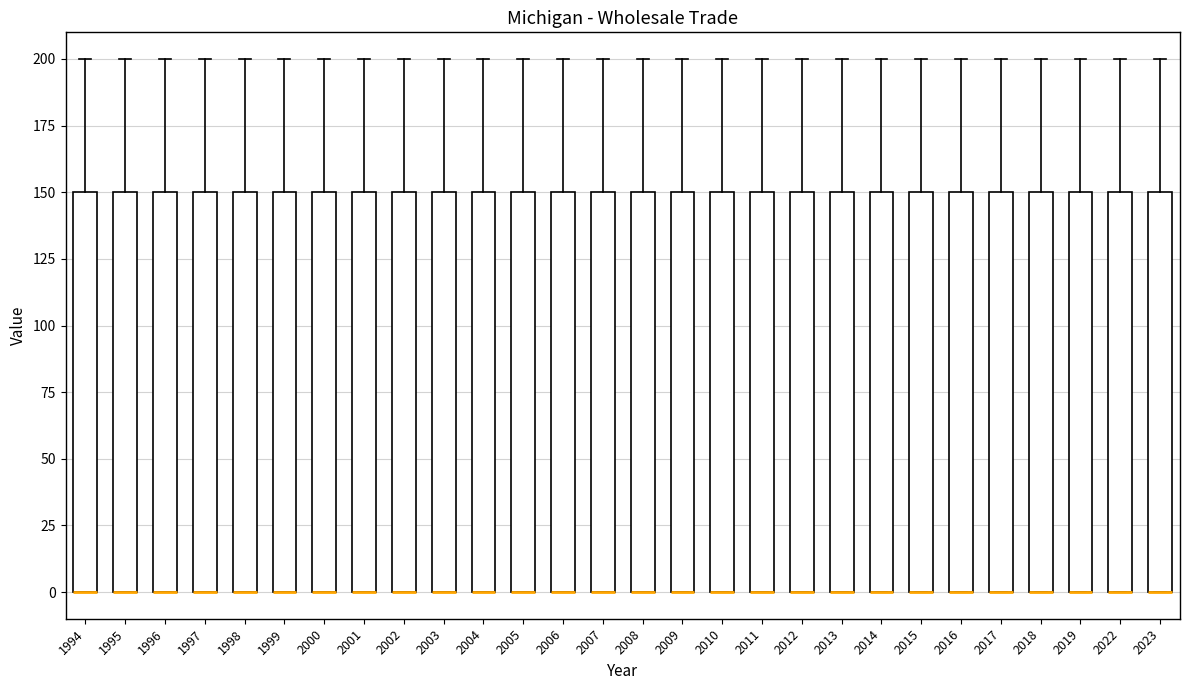

Reading left to right, transcribe this box plot: for each box, give where its median line is, the range the box spans, and where its two whiskers end, as read against the y-axis. The values are not printed on the chart, so give them approximately, as read against the axis.

1994: median 0 (drawn on the box's lower edge), box 0 to 150, whiskers 0 to 200
1995: median 0 (drawn on the box's lower edge), box 0 to 150, whiskers 0 to 200
1996: median 0 (drawn on the box's lower edge), box 0 to 150, whiskers 0 to 200
1997: median 0 (drawn on the box's lower edge), box 0 to 150, whiskers 0 to 200
1998: median 0 (drawn on the box's lower edge), box 0 to 150, whiskers 0 to 200
1999: median 0 (drawn on the box's lower edge), box 0 to 150, whiskers 0 to 200
2000: median 0 (drawn on the box's lower edge), box 0 to 150, whiskers 0 to 200
2001: median 0 (drawn on the box's lower edge), box 0 to 150, whiskers 0 to 200
2002: median 0 (drawn on the box's lower edge), box 0 to 150, whiskers 0 to 200
2003: median 0 (drawn on the box's lower edge), box 0 to 150, whiskers 0 to 200
2004: median 0 (drawn on the box's lower edge), box 0 to 150, whiskers 0 to 200
2005: median 0 (drawn on the box's lower edge), box 0 to 150, whiskers 0 to 200
2006: median 0 (drawn on the box's lower edge), box 0 to 150, whiskers 0 to 200
2007: median 0 (drawn on the box's lower edge), box 0 to 150, whiskers 0 to 200
2008: median 0 (drawn on the box's lower edge), box 0 to 150, whiskers 0 to 200
2009: median 0 (drawn on the box's lower edge), box 0 to 150, whiskers 0 to 200
2010: median 0 (drawn on the box's lower edge), box 0 to 150, whiskers 0 to 200
2011: median 0 (drawn on the box's lower edge), box 0 to 150, whiskers 0 to 200
2012: median 0 (drawn on the box's lower edge), box 0 to 150, whiskers 0 to 200
2013: median 0 (drawn on the box's lower edge), box 0 to 150, whiskers 0 to 200
2014: median 0 (drawn on the box's lower edge), box 0 to 150, whiskers 0 to 200
2015: median 0 (drawn on the box's lower edge), box 0 to 150, whiskers 0 to 200
2016: median 0 (drawn on the box's lower edge), box 0 to 150, whiskers 0 to 200
2017: median 0 (drawn on the box's lower edge), box 0 to 150, whiskers 0 to 200
2018: median 0 (drawn on the box's lower edge), box 0 to 150, whiskers 0 to 200
2019: median 0 (drawn on the box's lower edge), box 0 to 150, whiskers 0 to 200
2022: median 0 (drawn on the box's lower edge), box 0 to 150, whiskers 0 to 200
2023: median 0 (drawn on the box's lower edge), box 0 to 150, whiskers 0 to 200